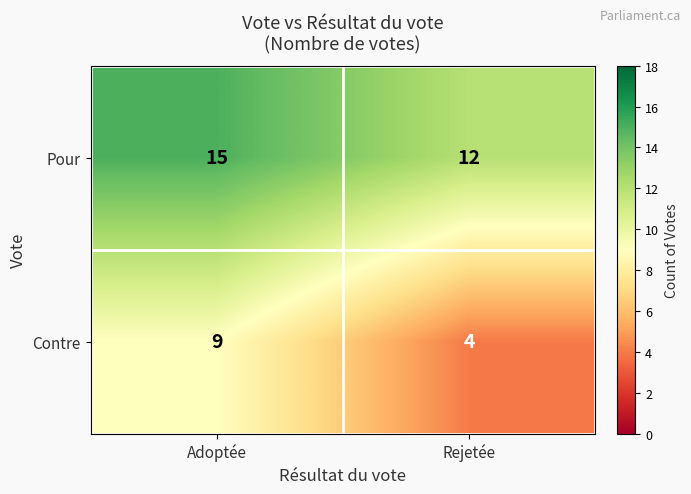

How many data points does each series have?

2